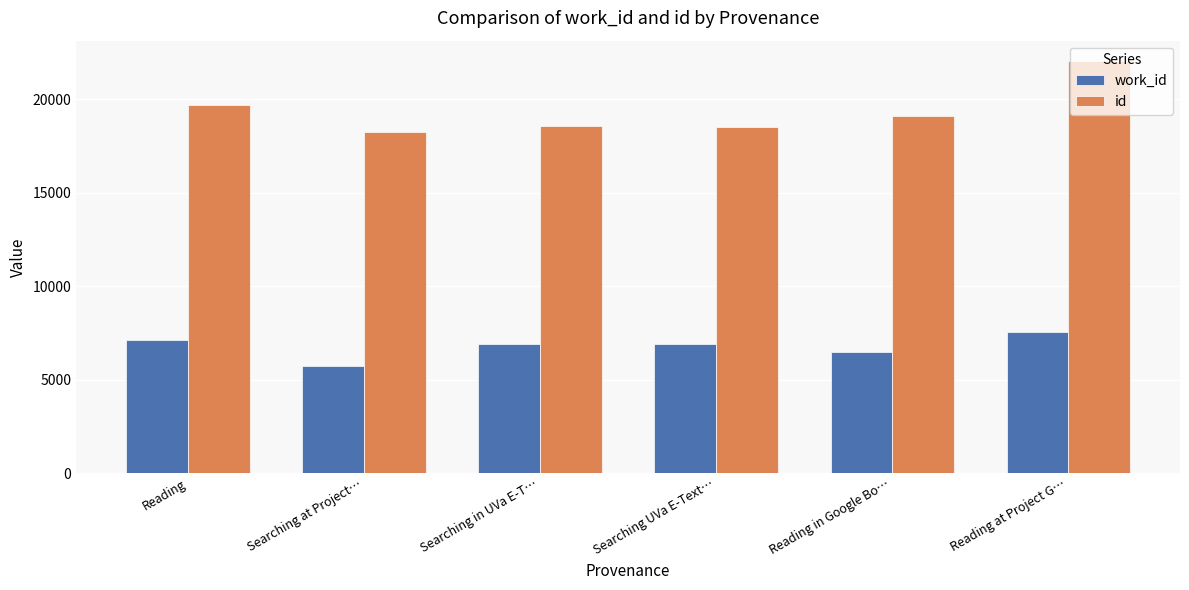

Is the value of work_id at Searching UVa E-Text… greater than the value of id at Reading?

No